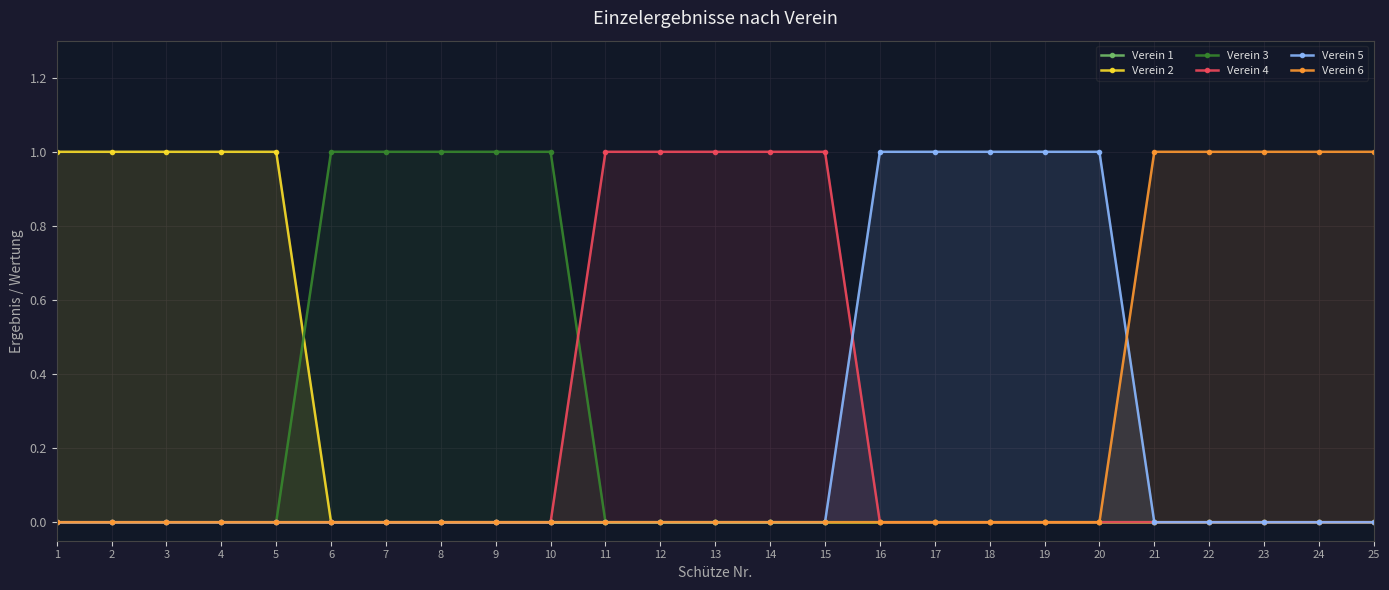

What is the sum of the Verein 4 values at 3 and 12?

1